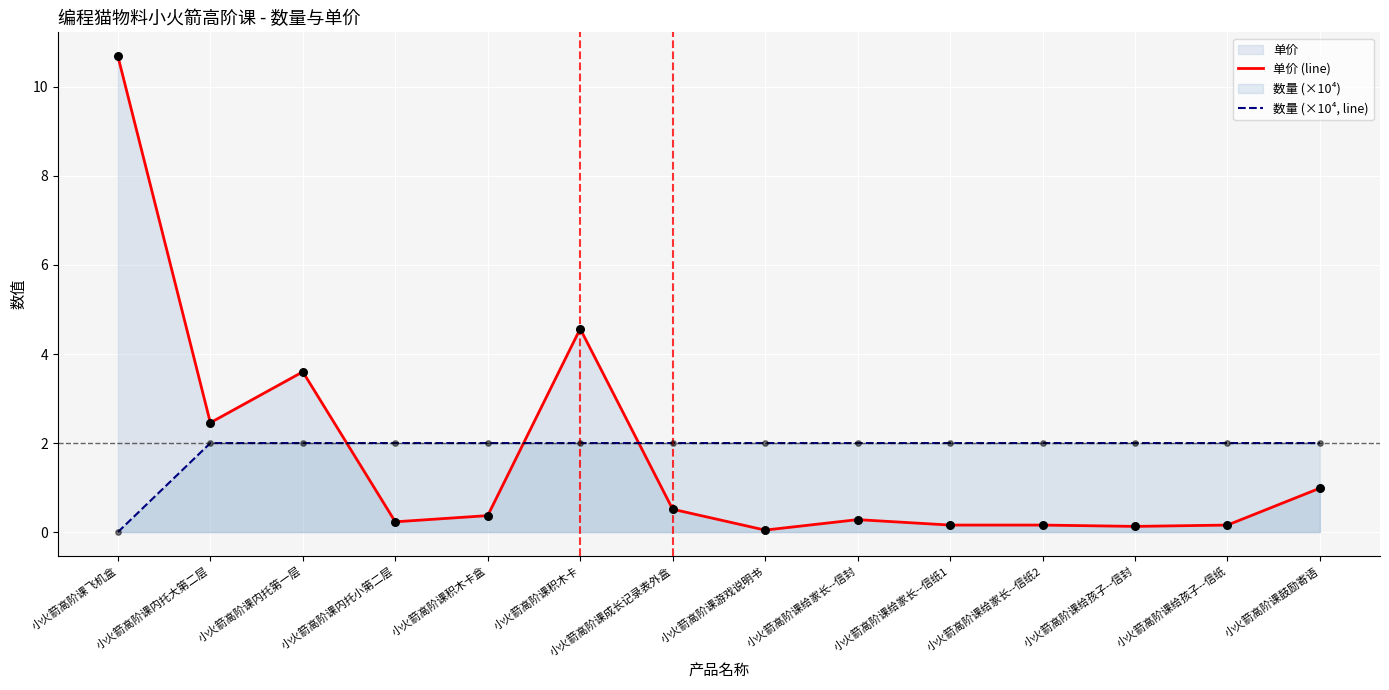

Which series reaches the maximum Y coordinate?

单价 (line)